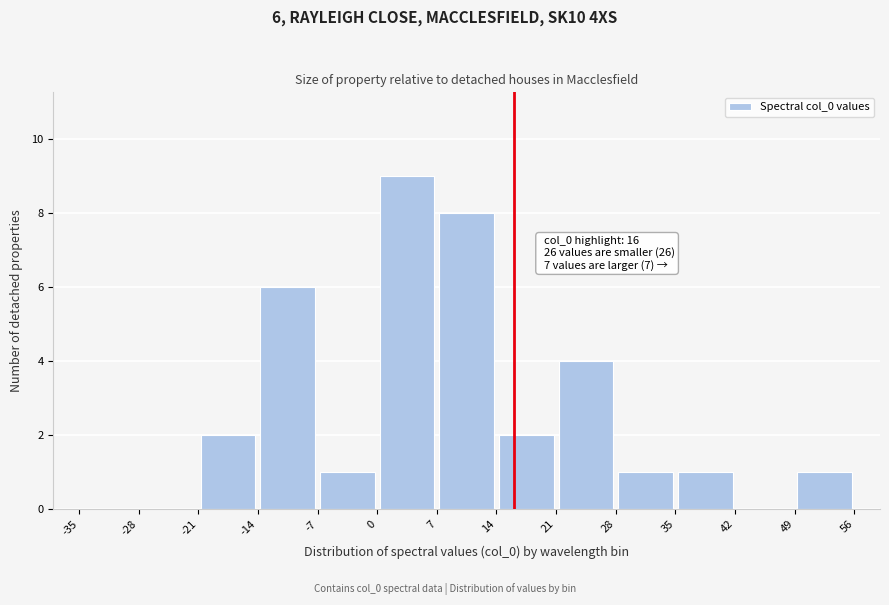

Over which range of the x-axis is the bar tallest?

0 to 7